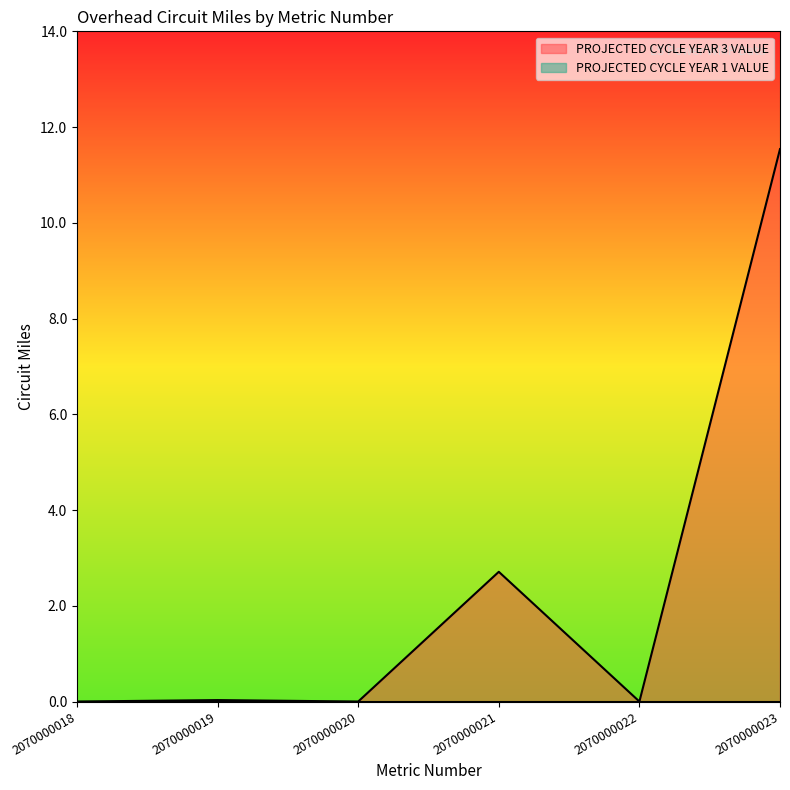

What is the average value?

2.4